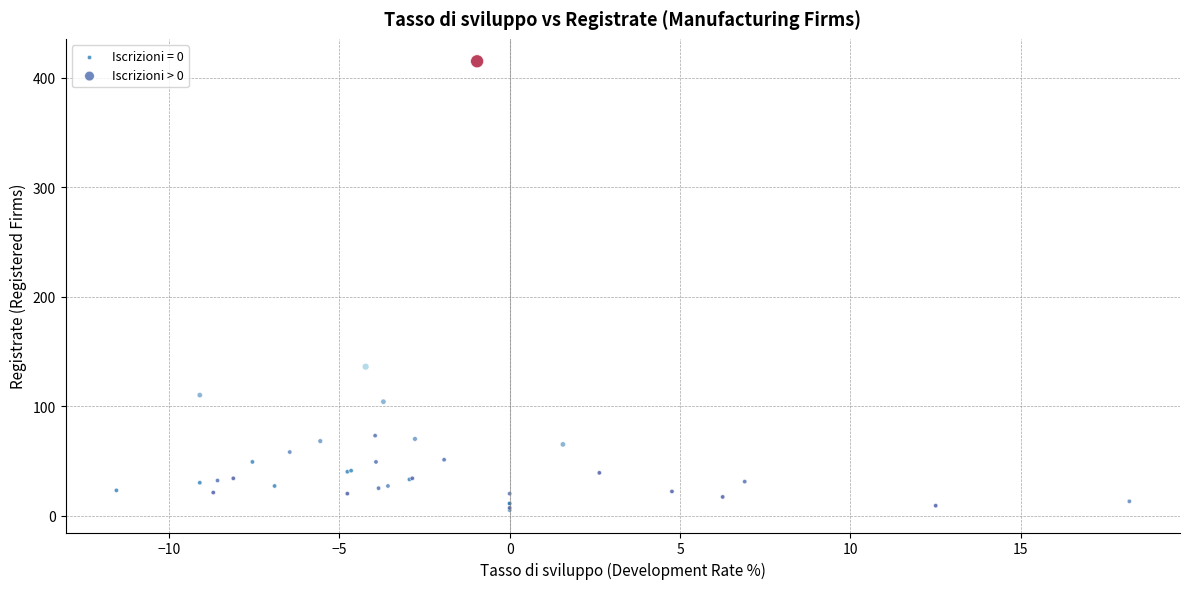

Which series has the largest Y range (max minus min)?

Iscrizioni > 0